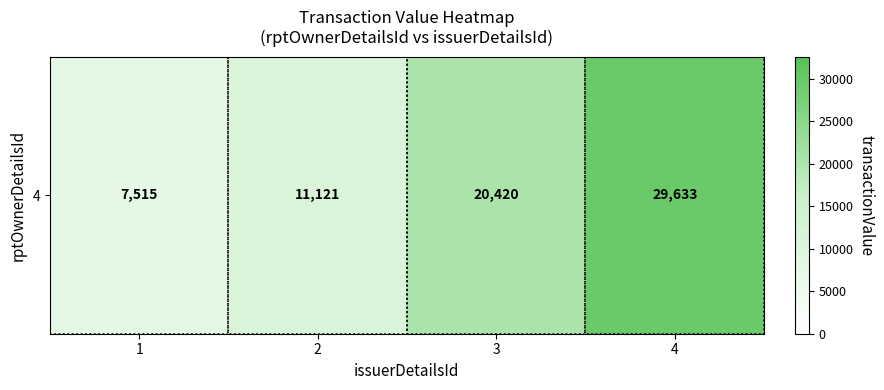

Reading right to left, what are all the values shown in this chart?

4=29633	3=20420	2=11121	1=7515